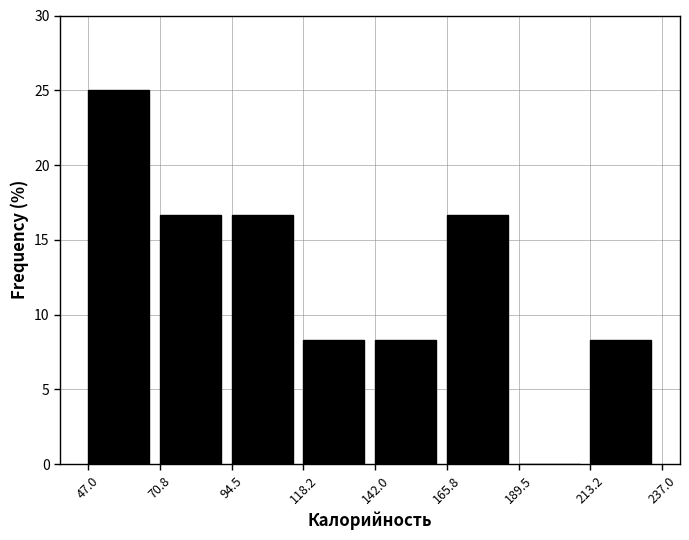

What is the height of the bar covering 118.2 to 142.0 on the x-axis? The values are not printed on the chart, so give them approximately, as read against the axis.

8.5